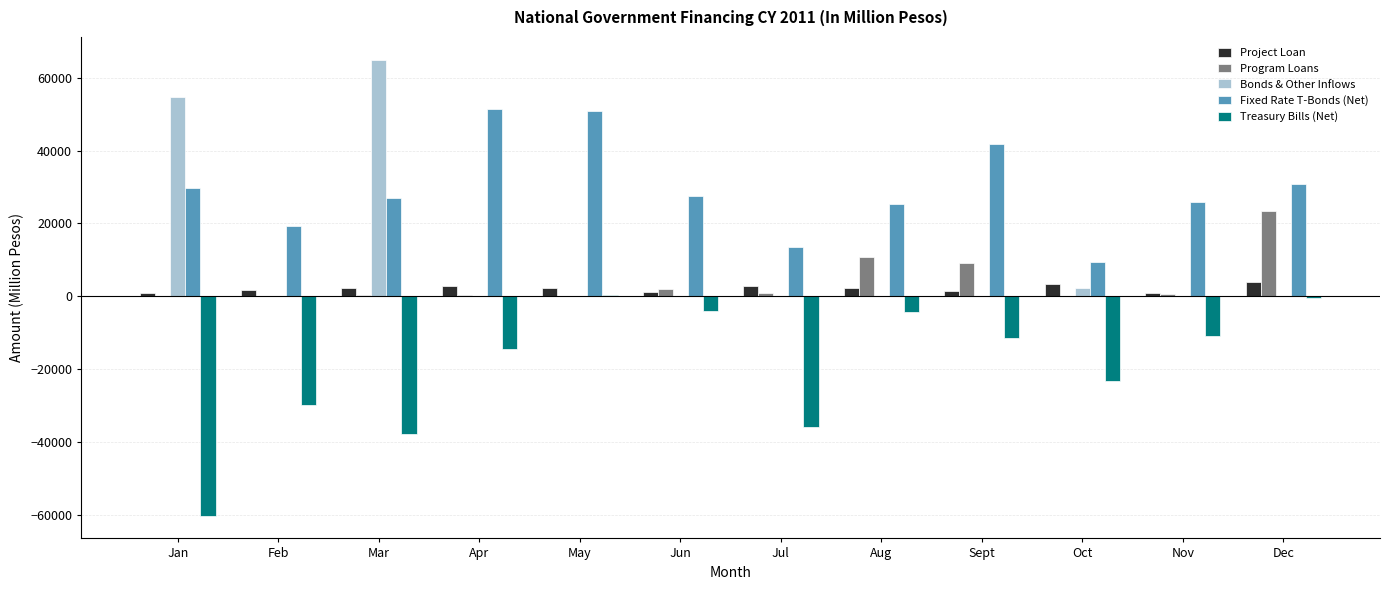

True or false: Fixed Rate T-Bonds (Net) has a value of 5144 at Oct.

False